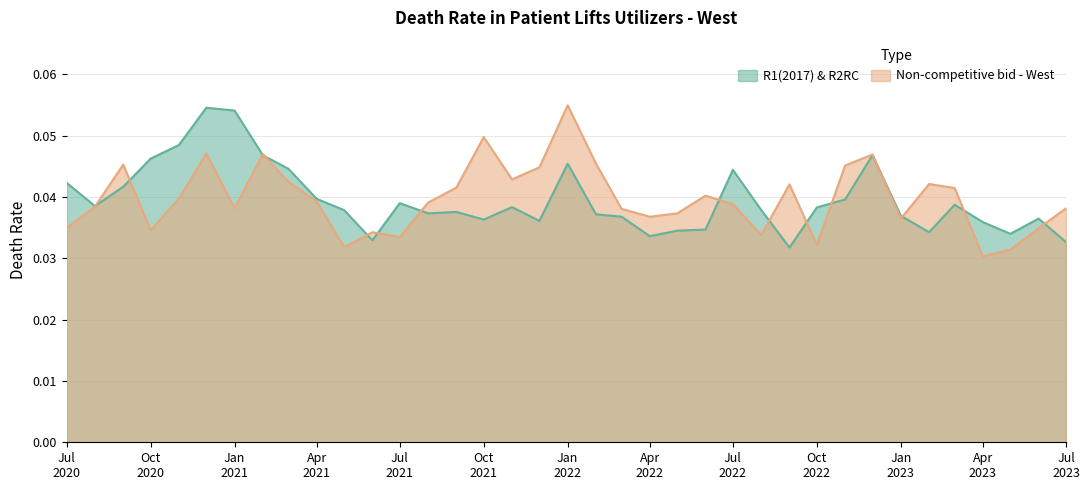

What is the sum of the Non-competitive bid - West values at 2023-01-01 and 2020-09-01?

0.1